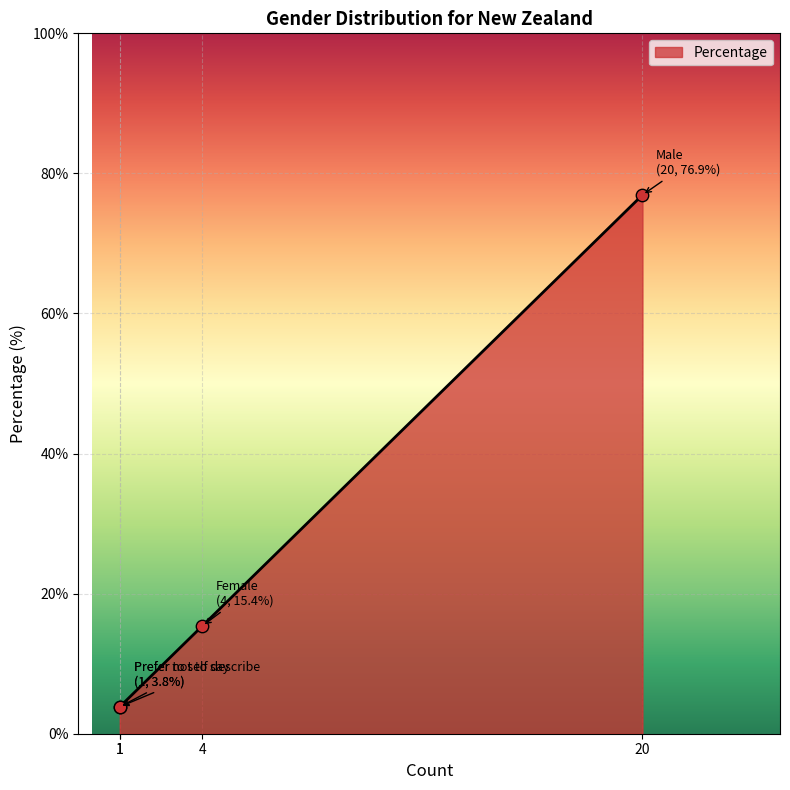

Which has a higher value, Male or Prefer to self describe?

Male